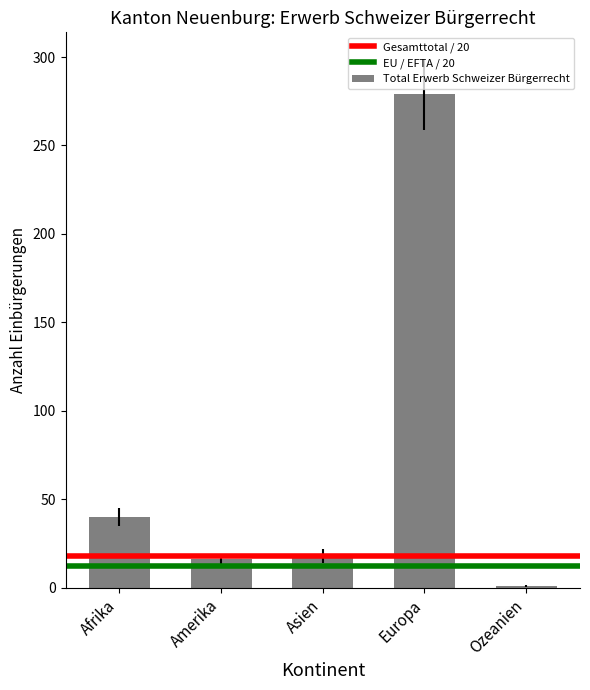

How many distinct data groups are displayed?

1